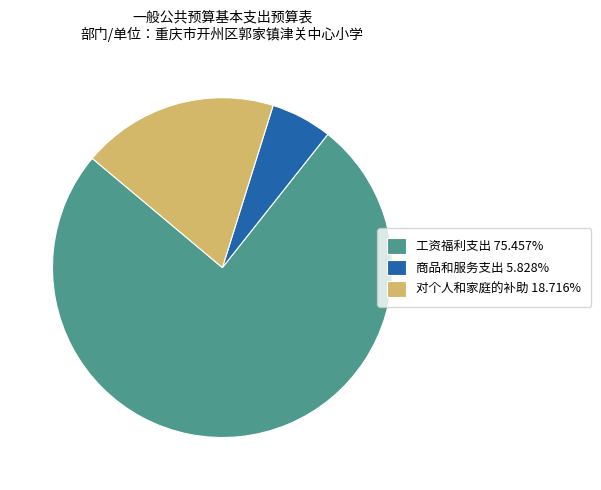

Which has a higher value, 对个人和家庭的补助 or 商品和服务支出?

对个人和家庭的补助